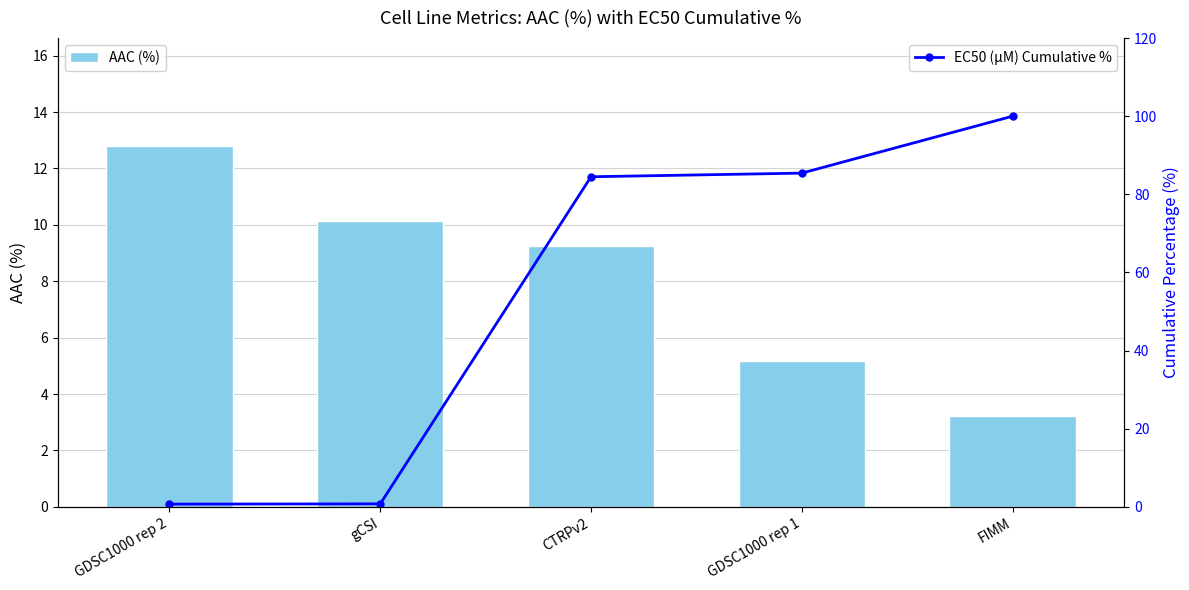

At which label does AAC (%) first exceed 9?

GDSC1000 rep 2